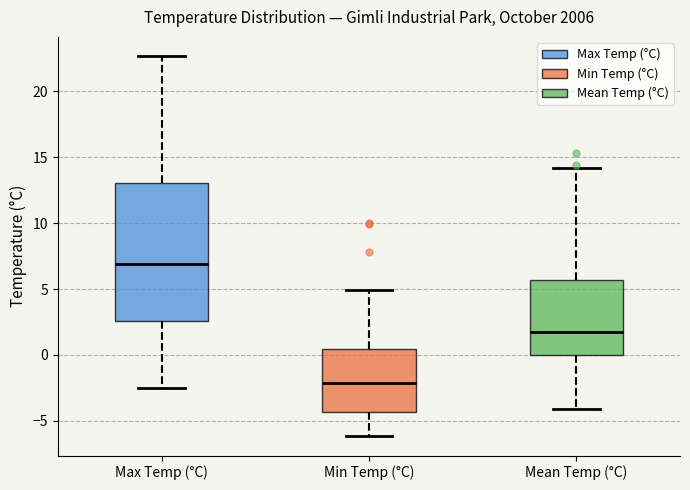

Where is the upper edge of the box for Mean Temp (°C) on the y-axis? The values are not printed on the chart, so give them approximately, as read against the axis.

5.5